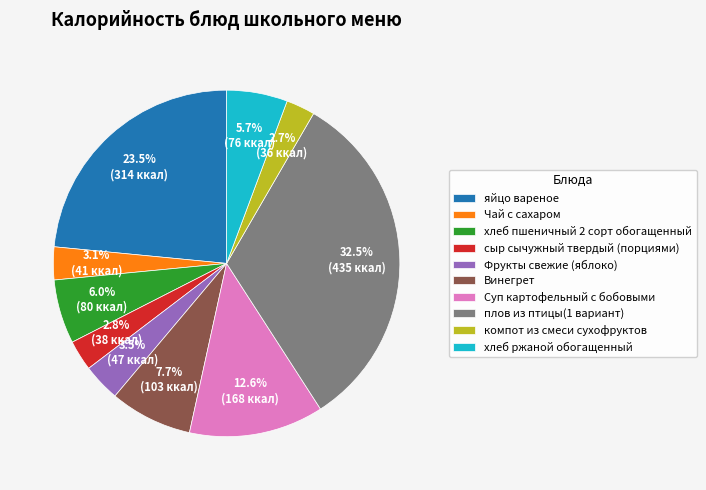

True or false: Суп картофельный с бобовыми accounts for 1% of the total.

False